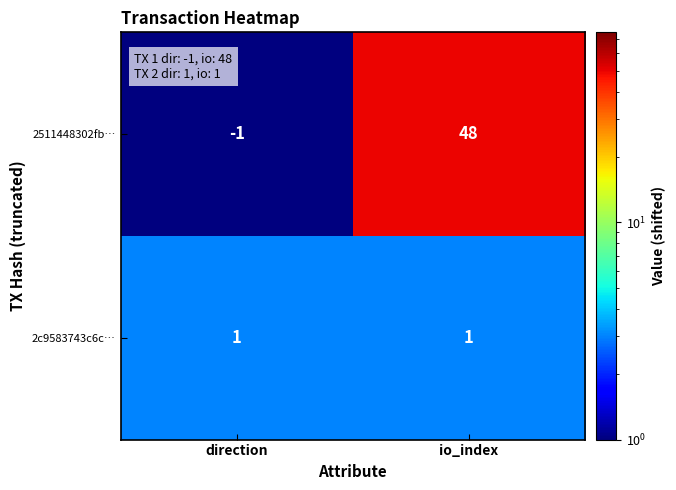

Which label corresponds to the largest value in the chart?

io_index